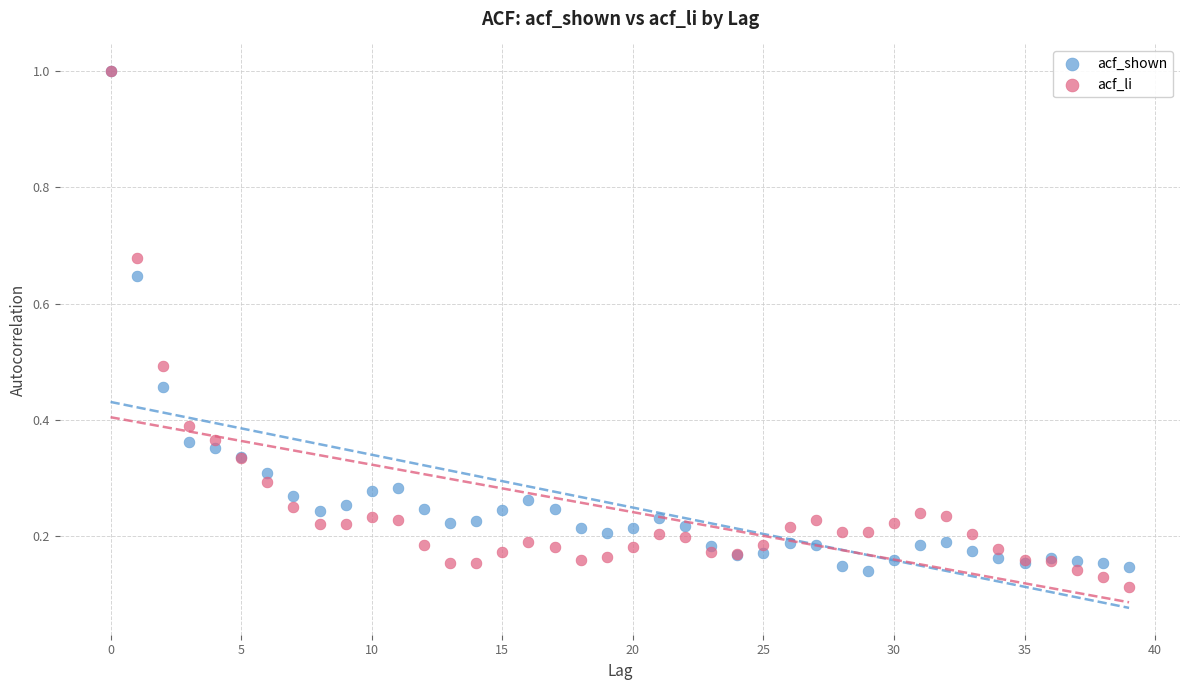

Which series reaches the minimum Y coordinate?

acf_li